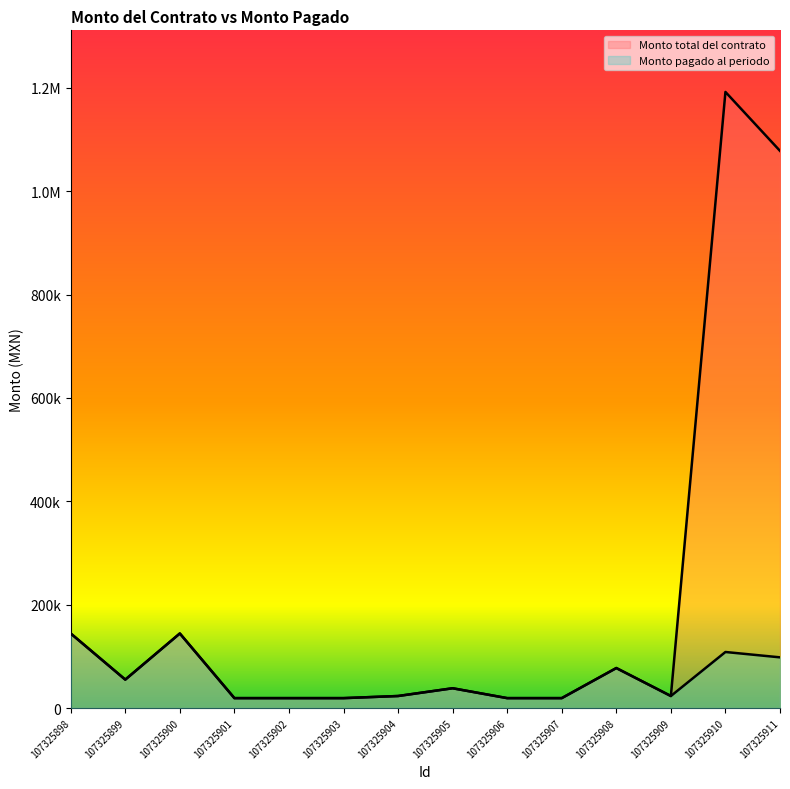

List the labels in order of Monto total del contrato value, smallest first.

107325901, 107325902, 107325903, 107325906, 107325907, 107325904, 107325909, 107325905, 107325899, 107325908, 107325898, 107325900, 107325911, 107325910